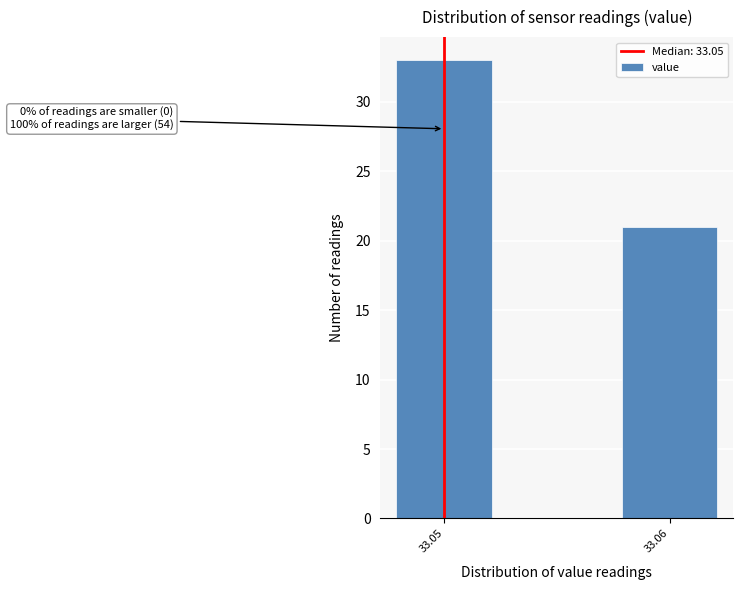

Reading left to right, list all the values displayed in this chart.

33	21